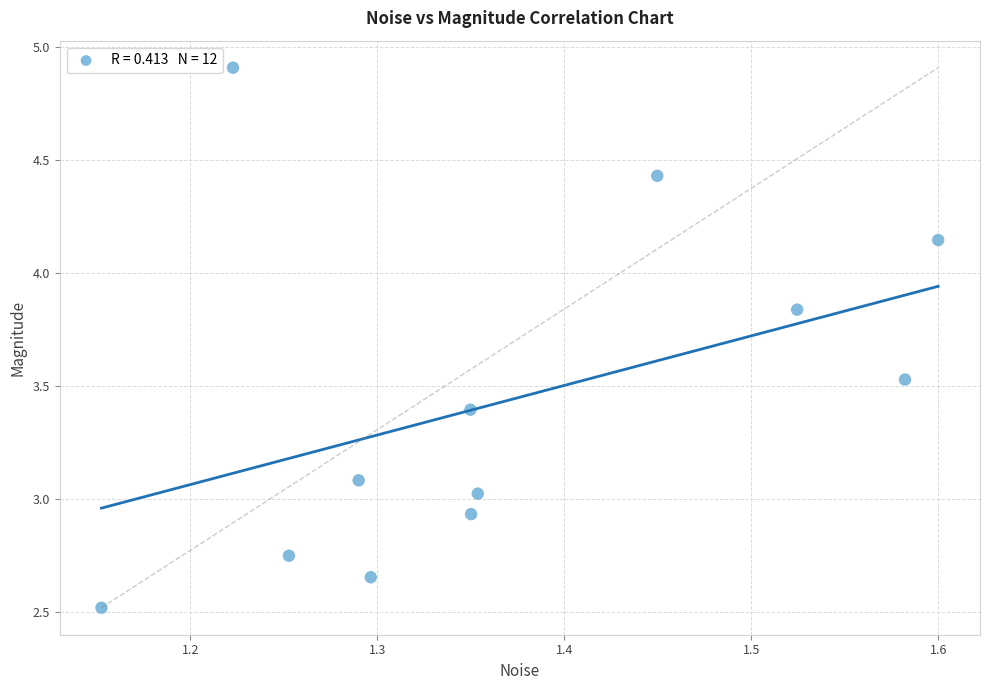

What is the range of X values (max minus min)?

0.4